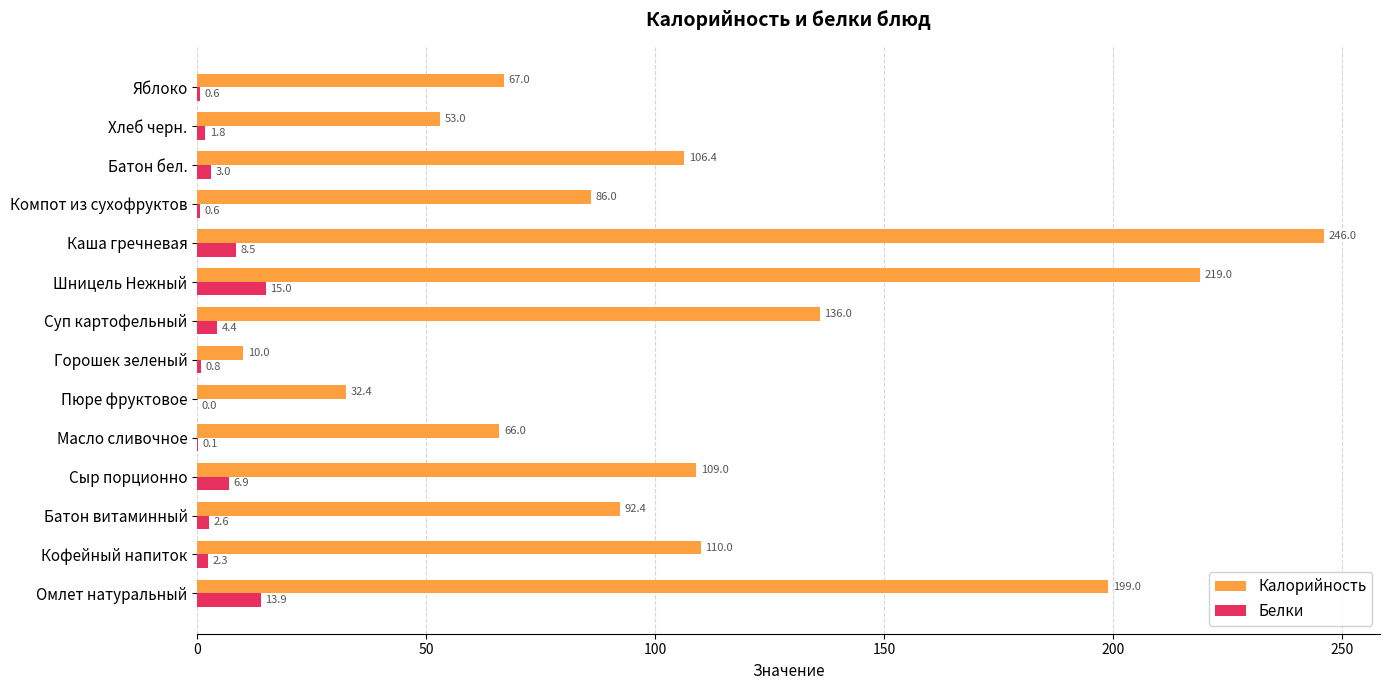

Between Шницель Нежный and Каша гречневая, which series saw the biggest shift?

Калорийность